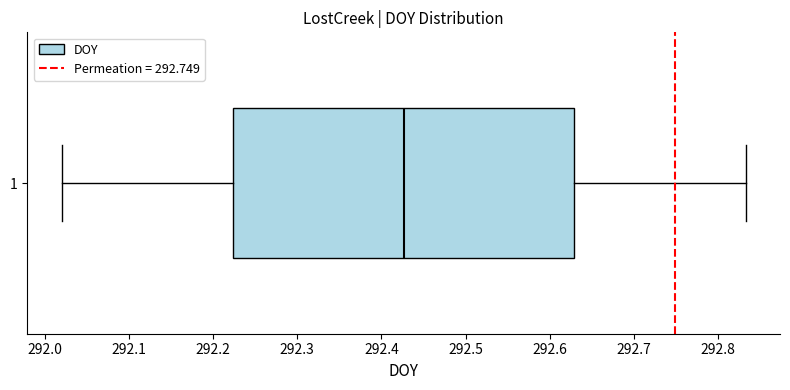

Transcribe this box plot: give where the median line is, the range the box spans, and where the two whiskers end, as read against the x-axis. The values are not printed on the chart, so give them approximately, as read against the axis.

median 292.43, box 292.22 to 292.63, whiskers 292.02 to 292.83